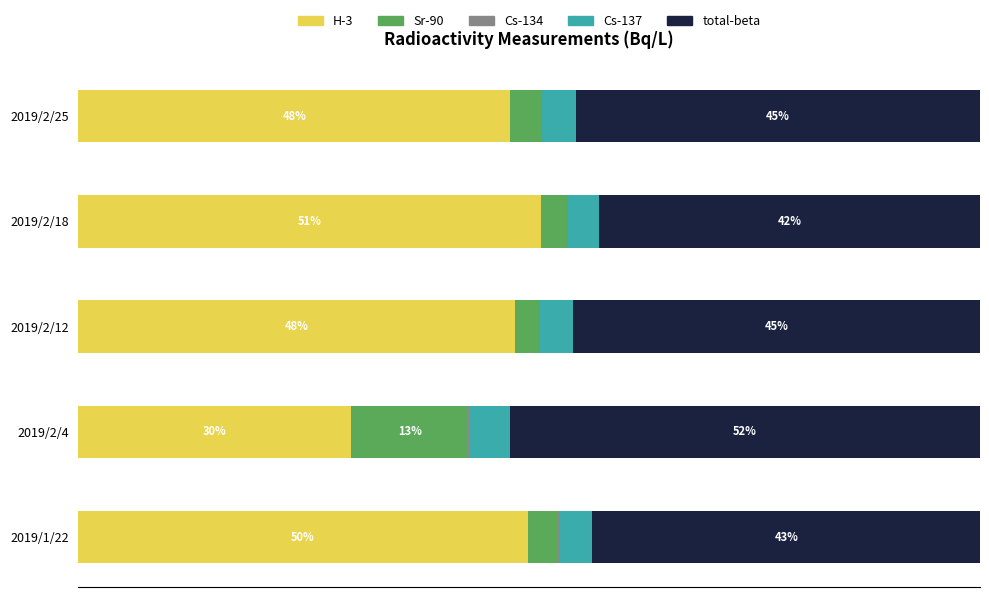

What are all the series names shown in the legend?

H-3, Sr-90, Cs-134, Cs-137, total-beta